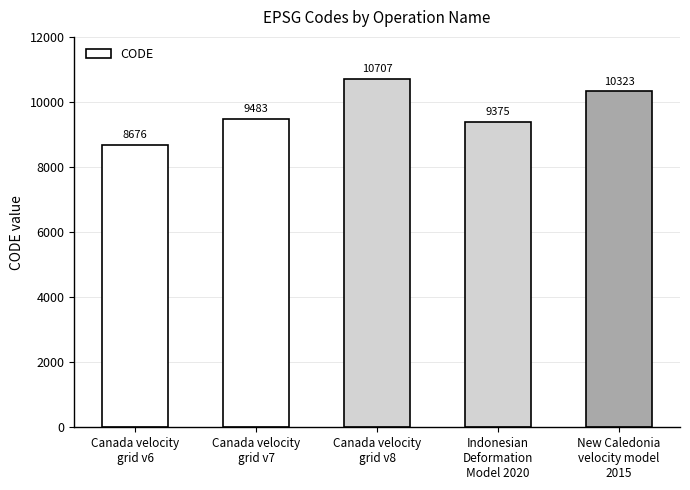

What is the label of the 5th bar from the left?

New Caledonia
velocity model
2015